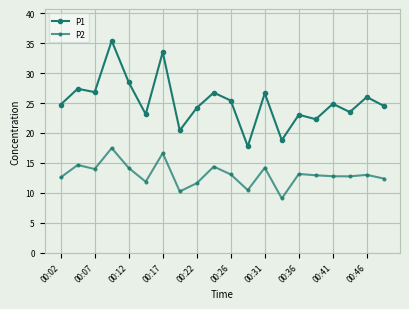

In P1, how many points are lower than both neighbors (excluding endpoints)?

7